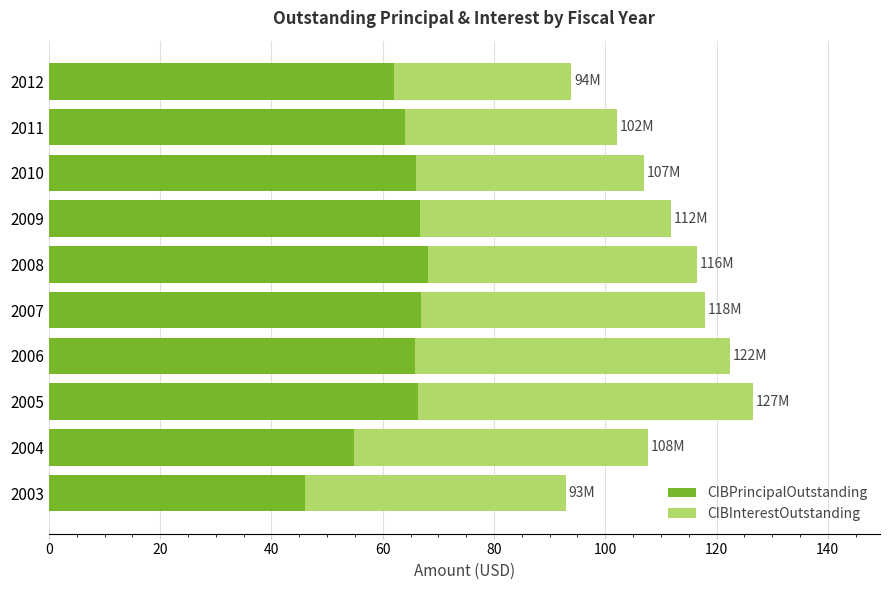

The value of CIBPrincipalOutstanding at 2004 is 98.3. True or false?

False